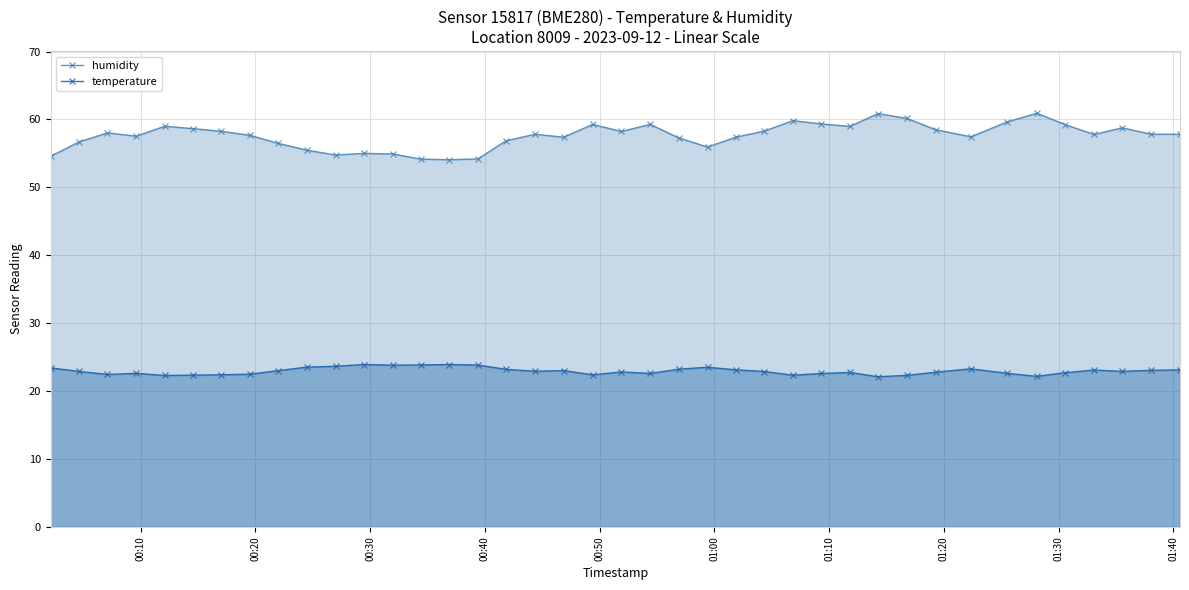

Which series has the widest spread of values?

humidity